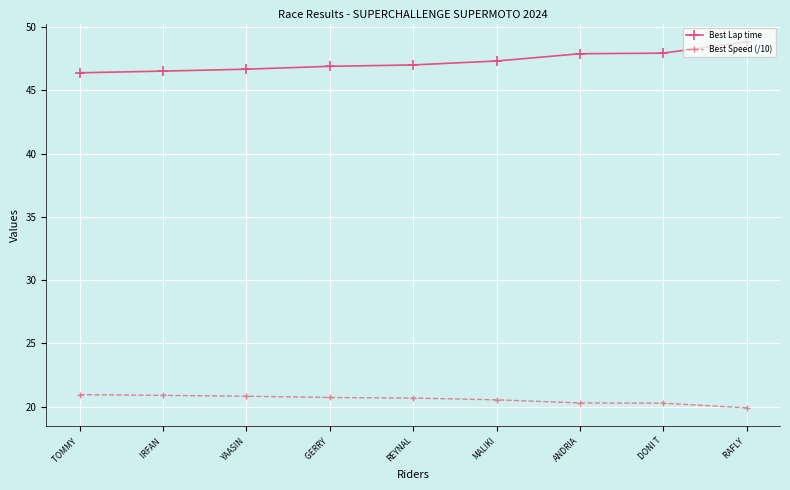

At how many categories does at least one series exceed 38?

9